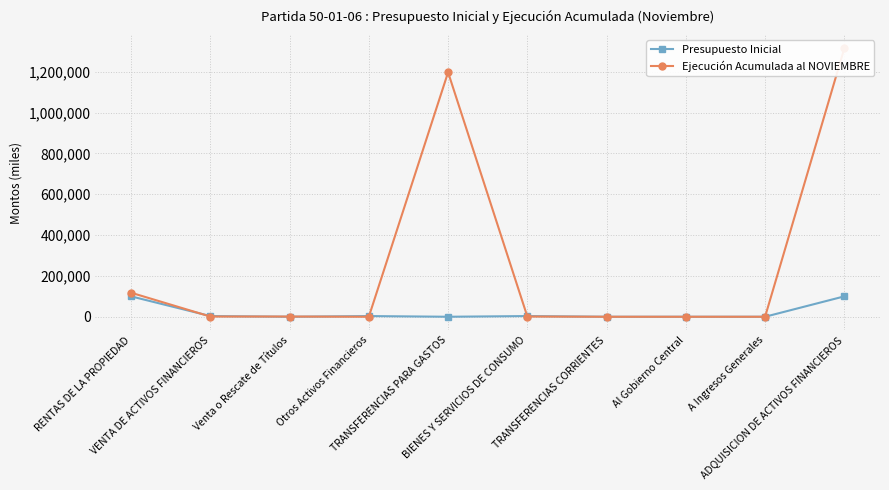

At which category does Ejecución Acumulada al NOVIEMBRE reach its first local peak?

TRANSFERENCIAS PARA GASTOS